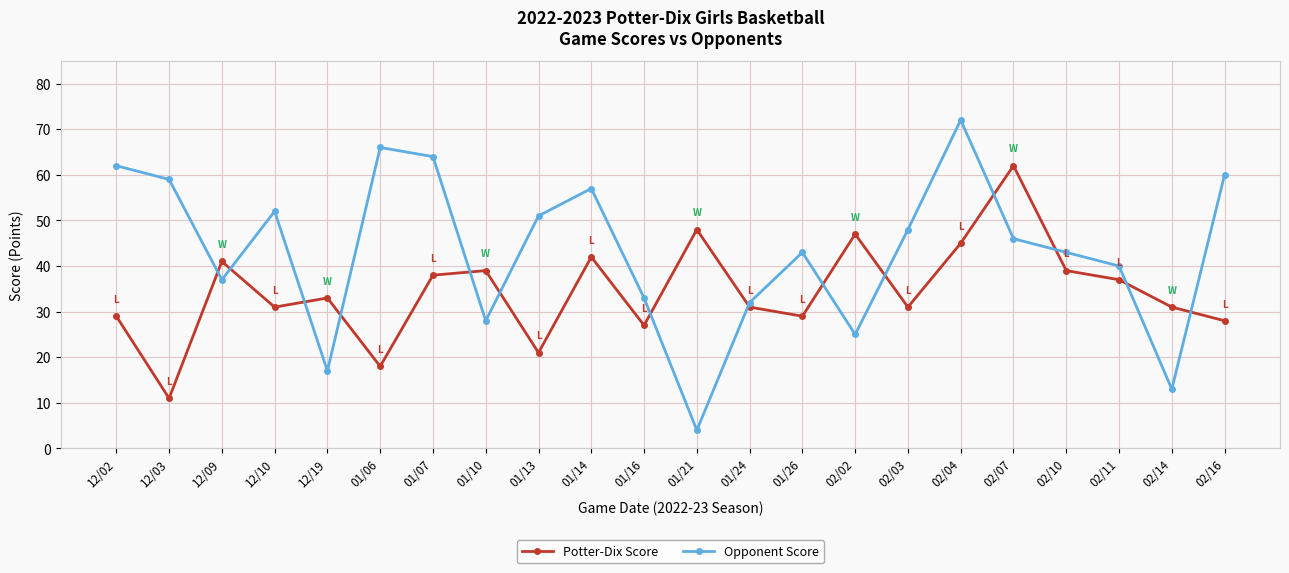

Where does the Potter-Dix Score series first go above 33?

12/09